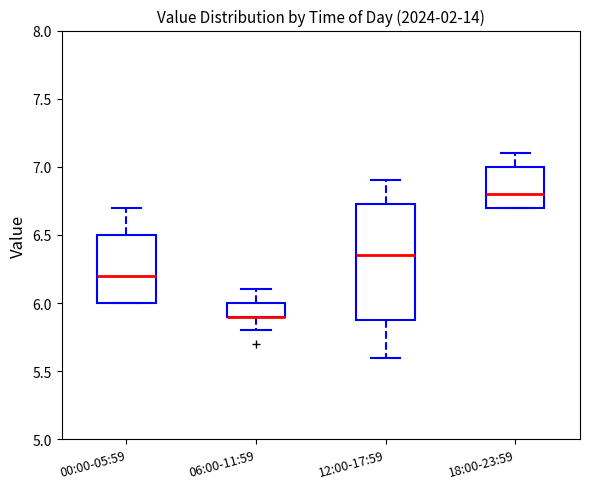

Comparing the boxes themselves (not the whiskers), which one is the tallest?

12:00-17:59